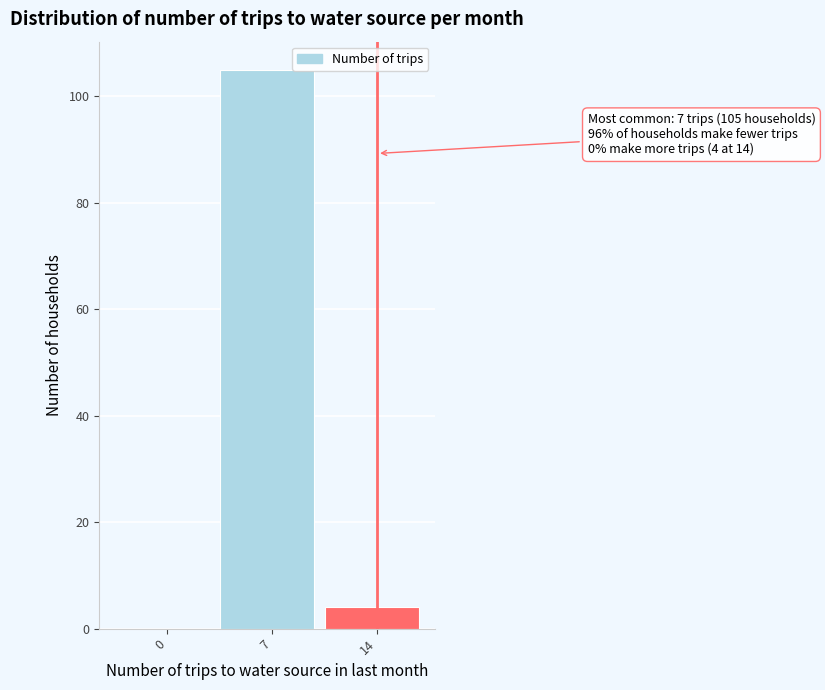

Reading left to right, list all the values displayed in this chart.

0=0	7=105	14=4